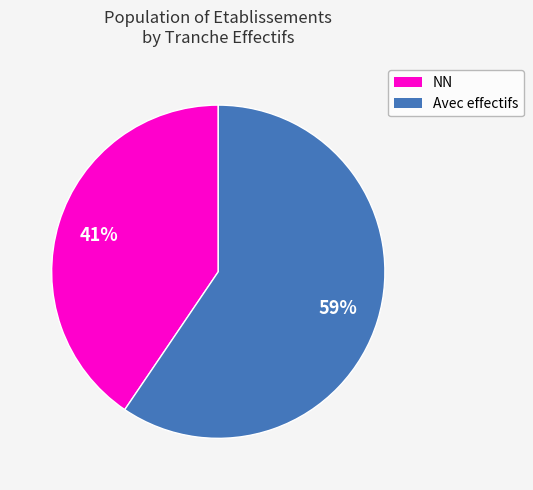

To the nearest percent, what is the average slice percentage?

50%